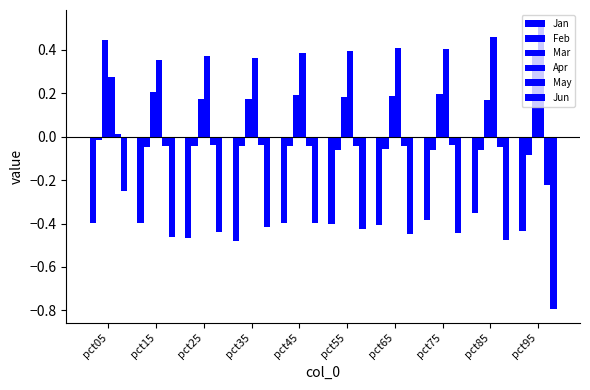

At how many categories does at least one series exceed 0?

10